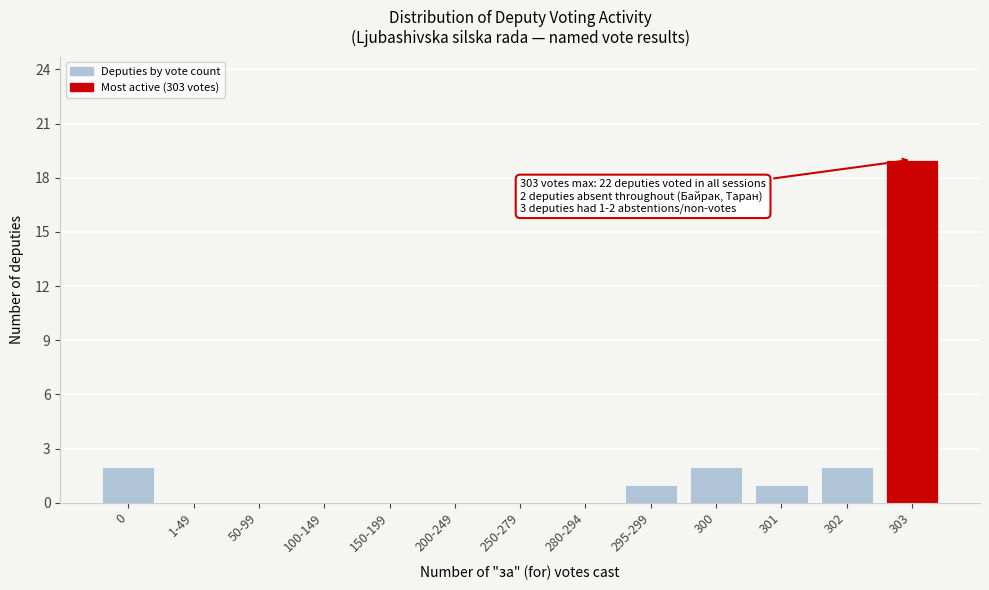

Reading left to right, extract all data points from this chart.

0=2	1-49=0	50-99=0	100-149=0	150-199=0	200-249=0	250-279=0	280-294=0	295-299=1	300=2	301=1	302=2	303=19